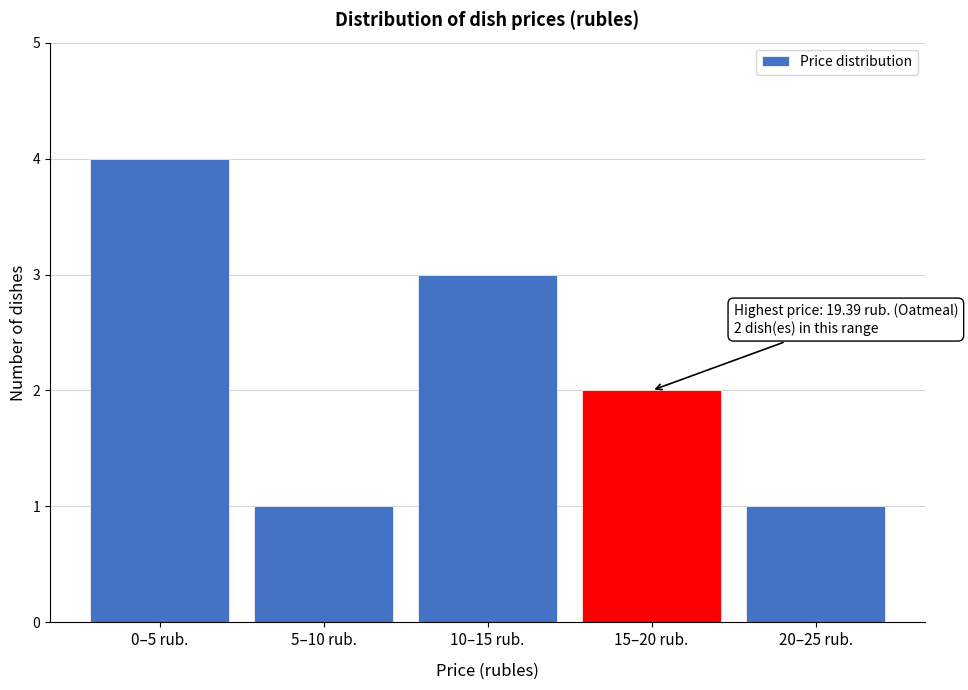

Reading right to left, extract all data points from this chart.

20–25 rub.=1	15–20 rub.=2	10–15 rub.=3	5–10 rub.=1	0–5 rub.=4